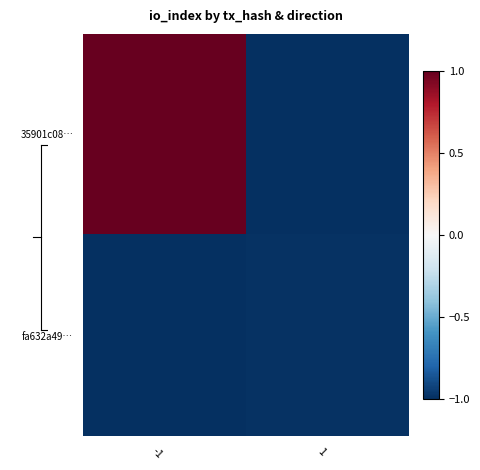

What is the maximum value shown in the chart?

1.0